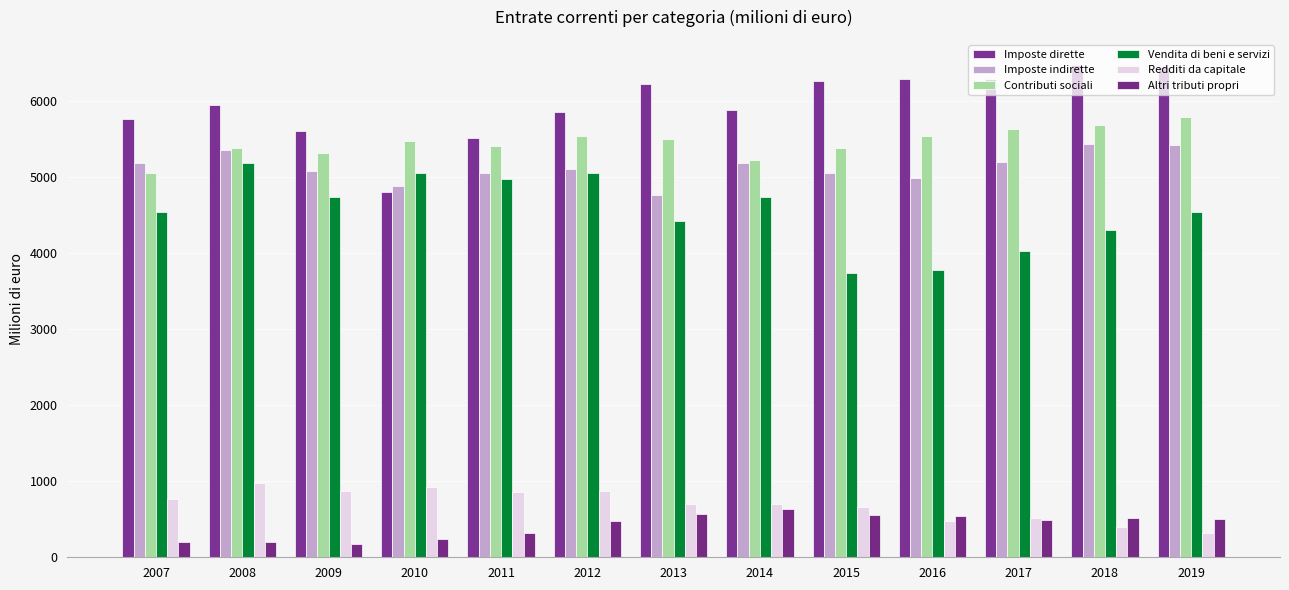

Is it true that Imposte indirette equals 6868.0 at 2015?

False